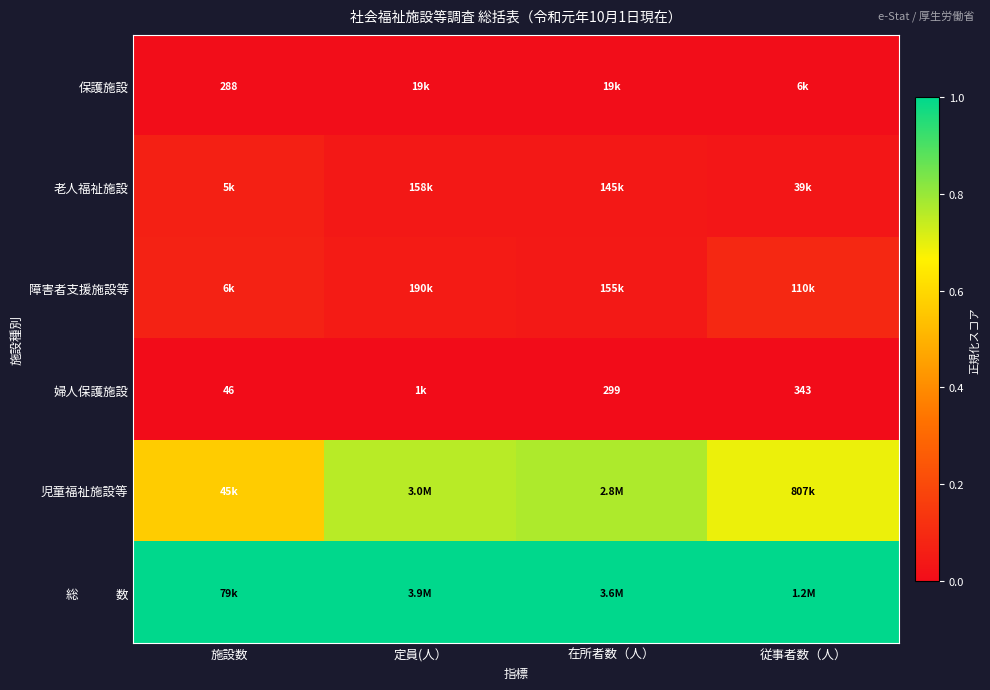

Is it true that 婦人保護施設 equals 0.0 at 在所者数（人）?

True